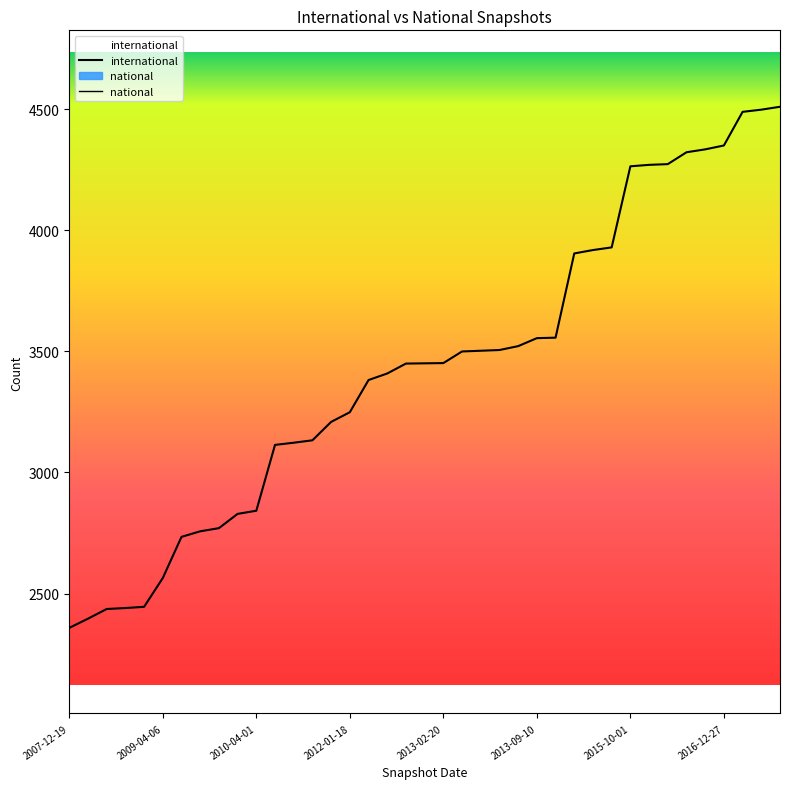

What is the sum of all values?

133759